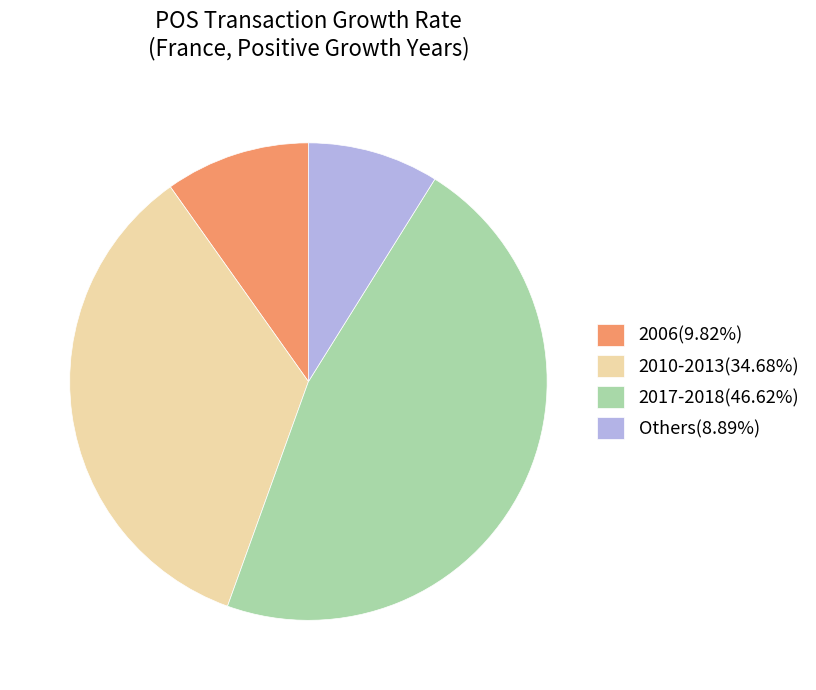

Does any single category account for the majority?

No